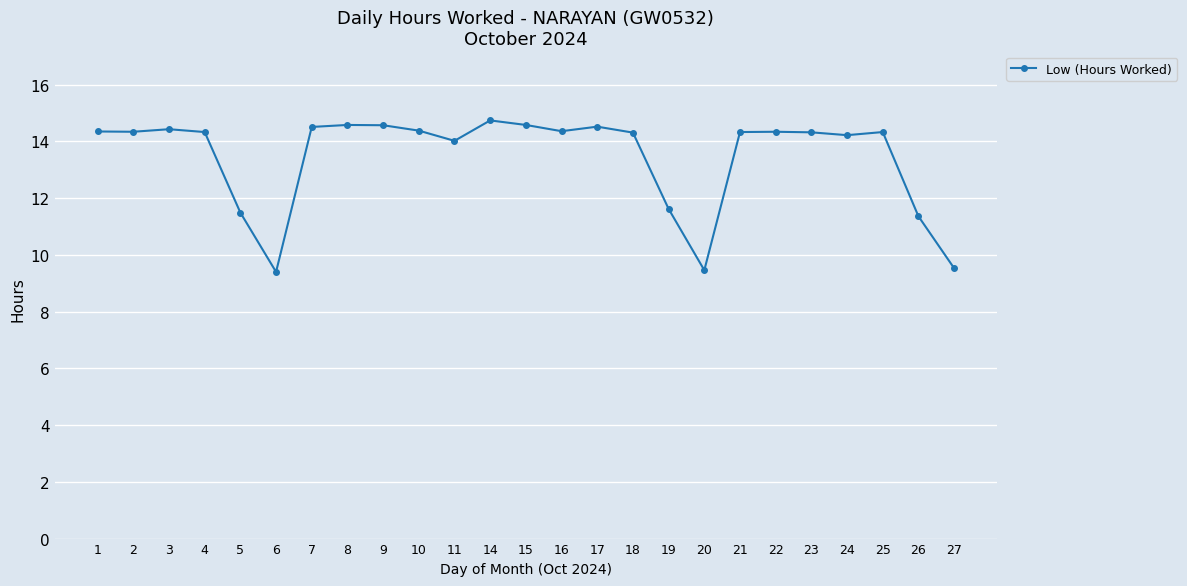

Is it true that the value at 20 is 9.5?

True